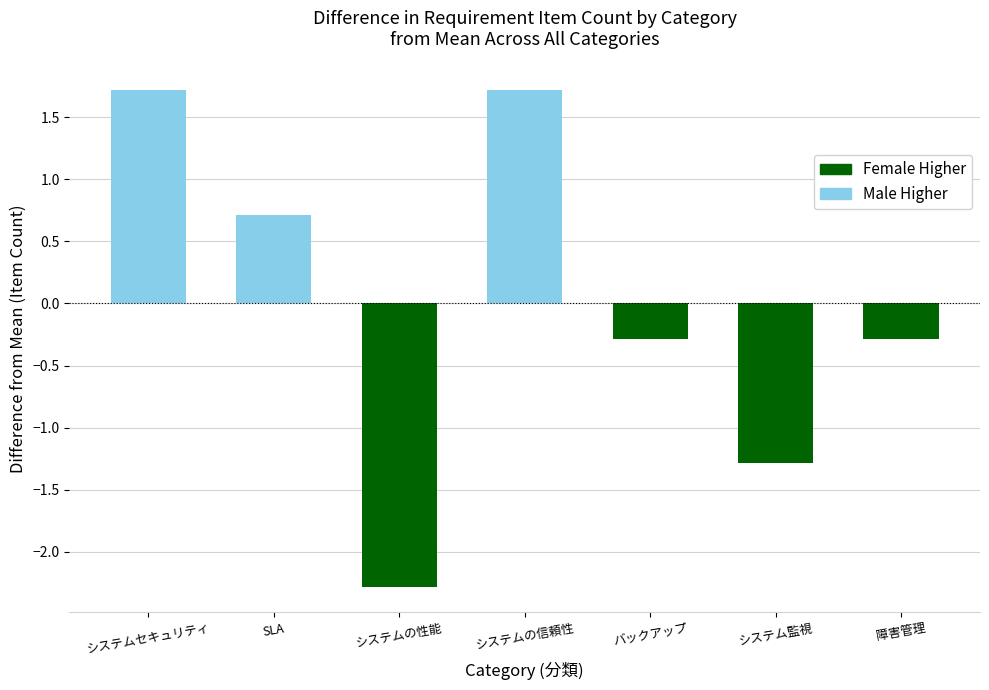

What is the label of the 3rd bar from the left?

システムの性能